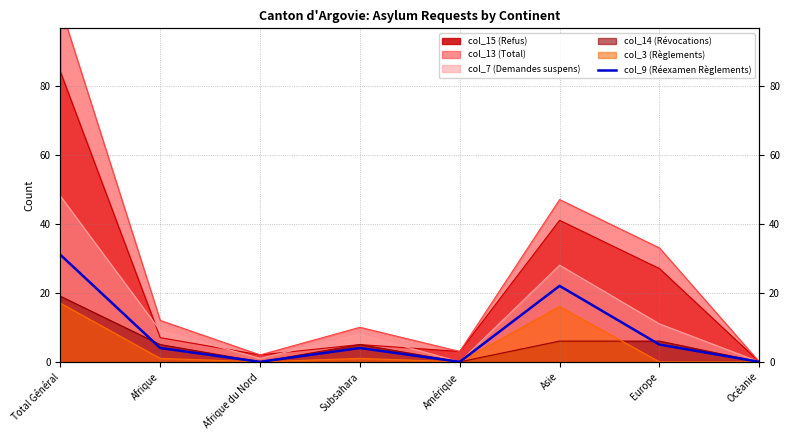

How many values are between 0 and 22?

7